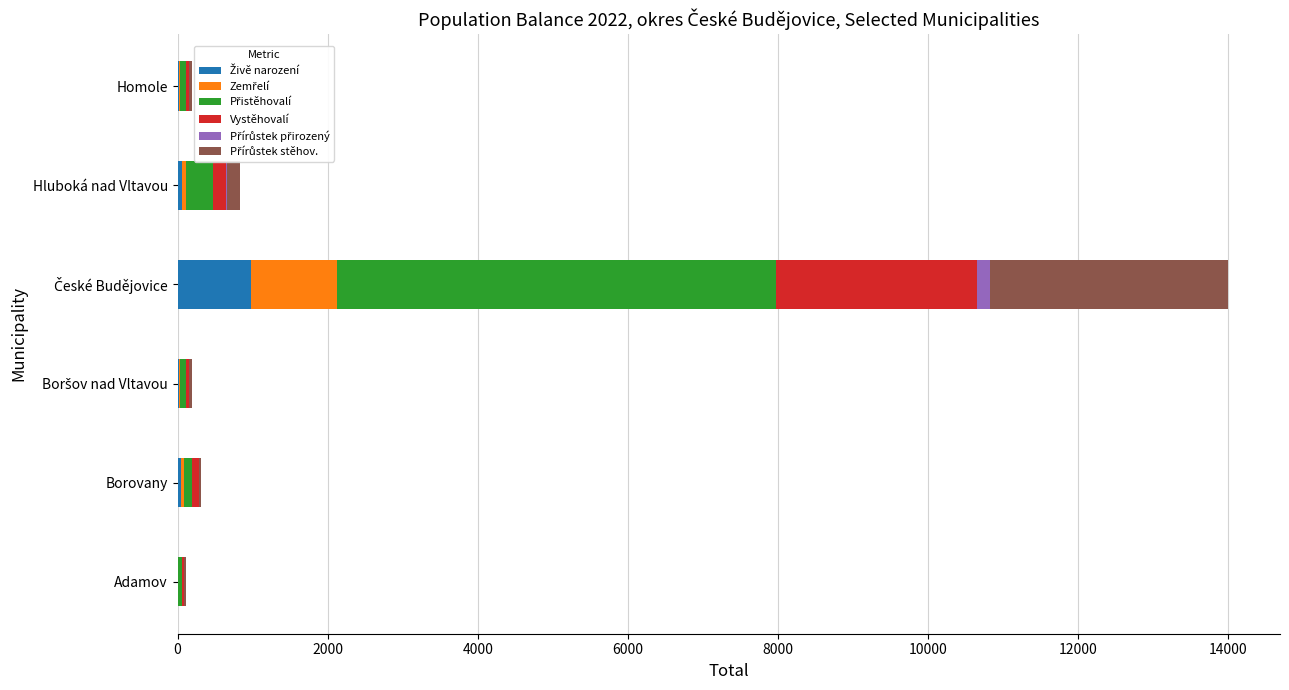

Count the number of data series in this chart.

6